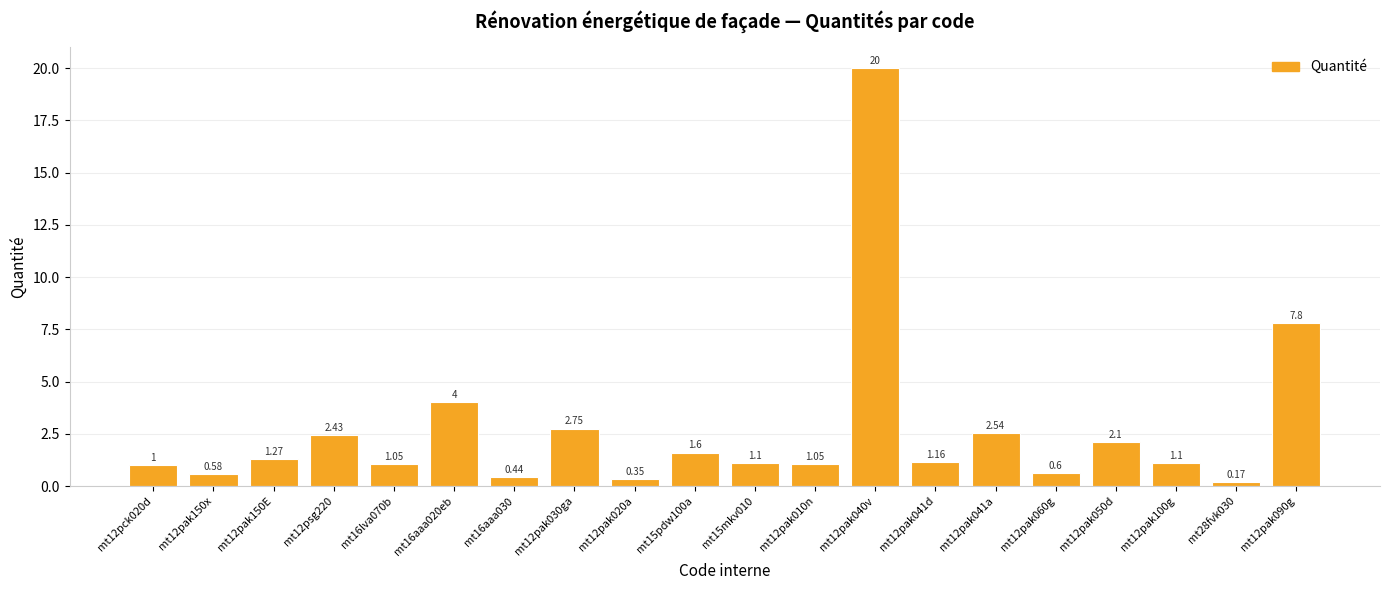

What is the difference between the maximum and minimum values?

19.8